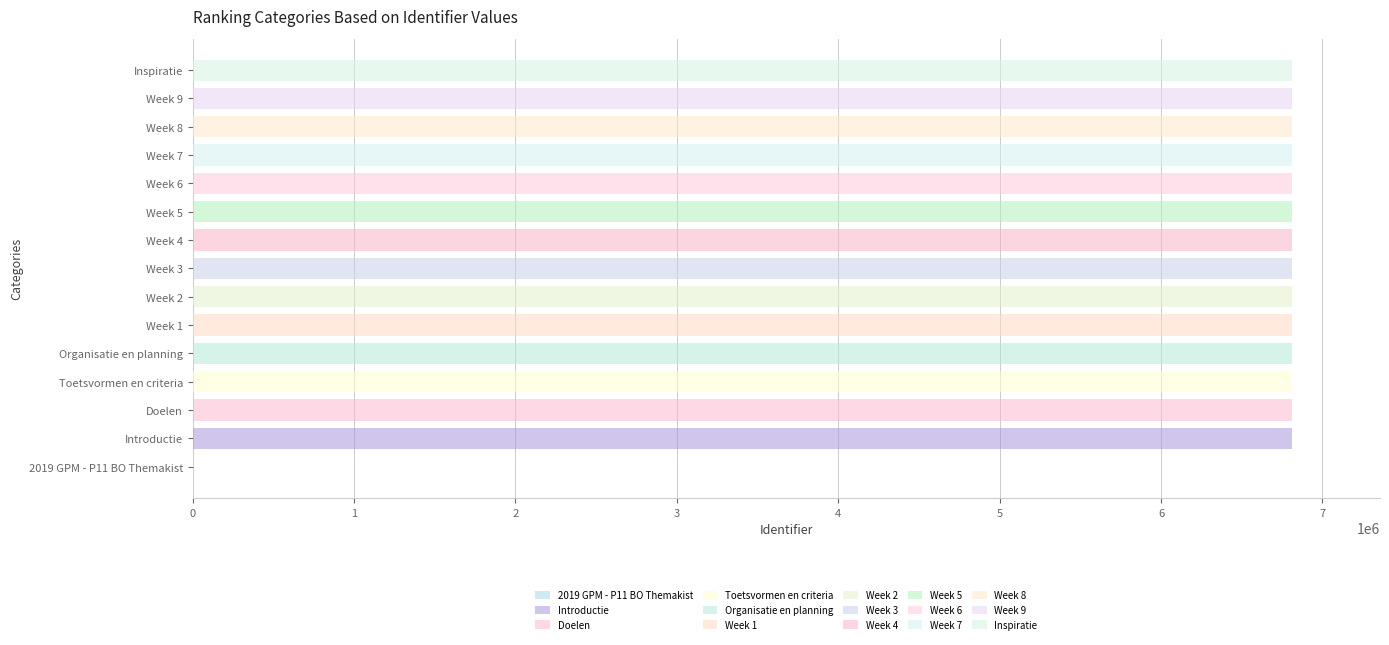

The value at Week 6 is 6811733. True or false?

True